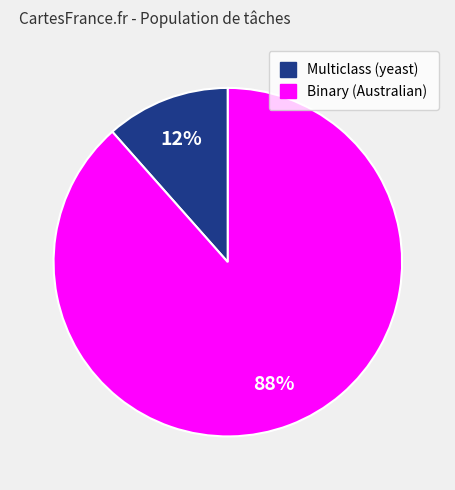

Count the number of slices in the pie.

2